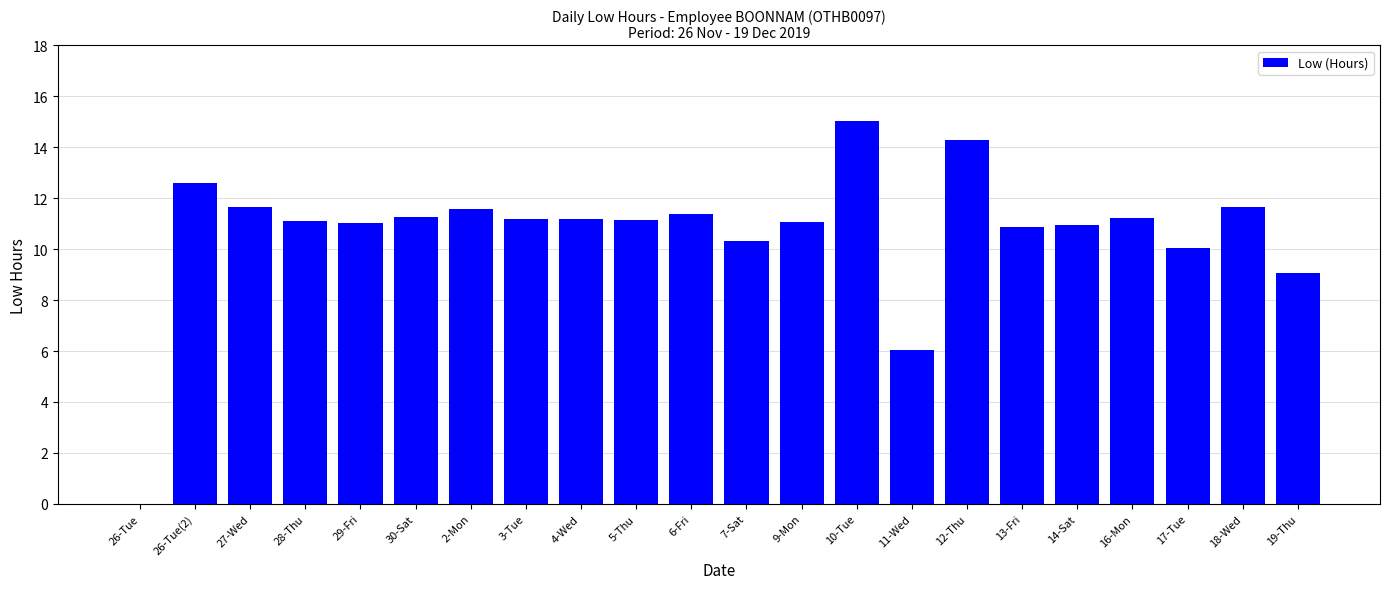

The chart shows a value of 11.2 at 16-Mon. True or false?

True